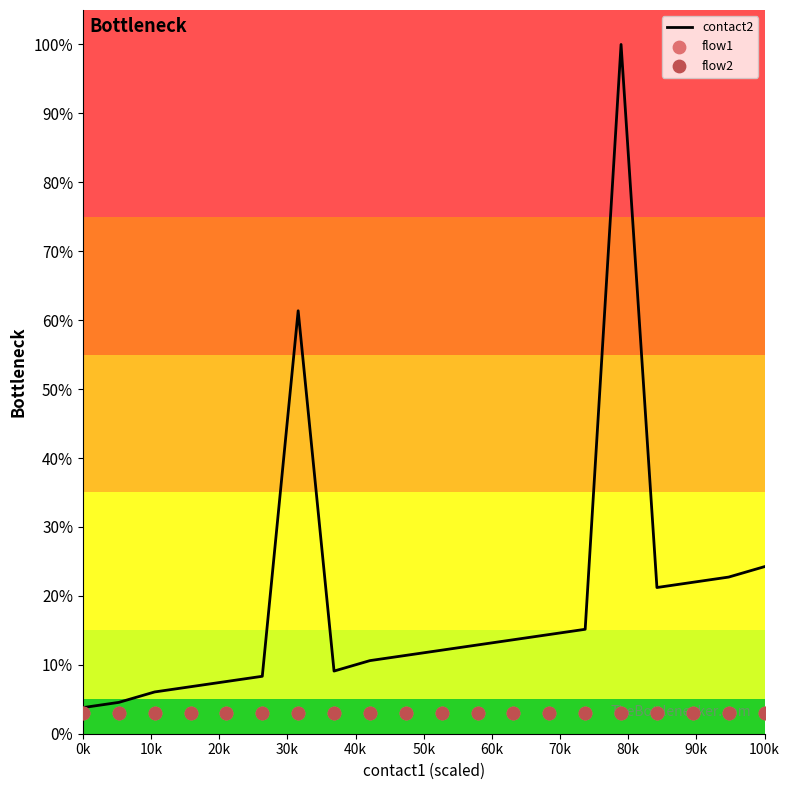

At how many categories does at least one series exceed 0?

20